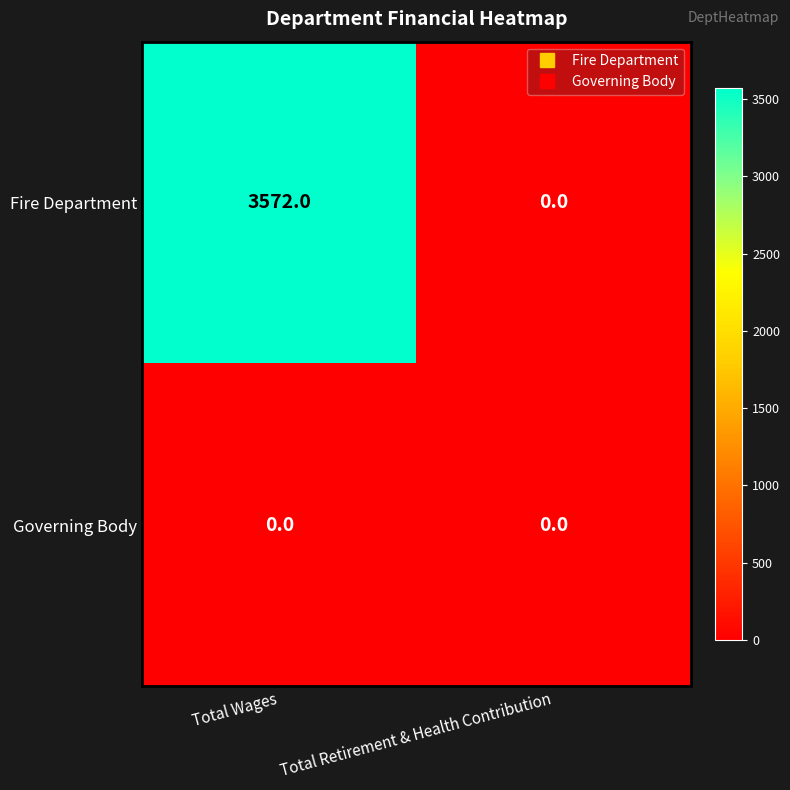

At which category is the sum across all series the highest?

Total Wages